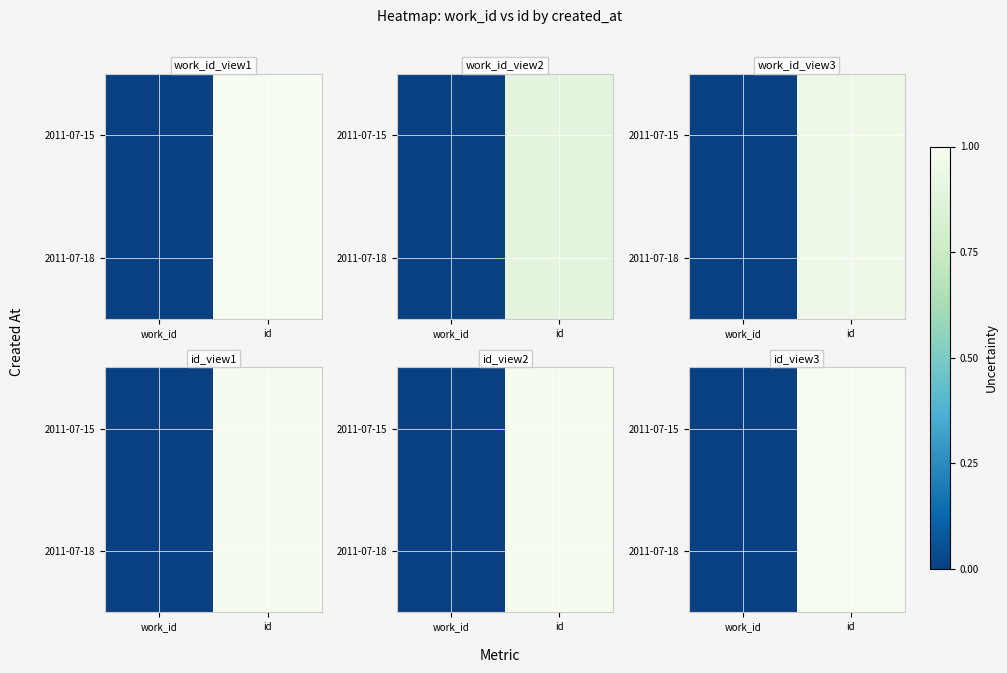

What is the sum of the 2011-07-18 values at id and work_id?

1.0